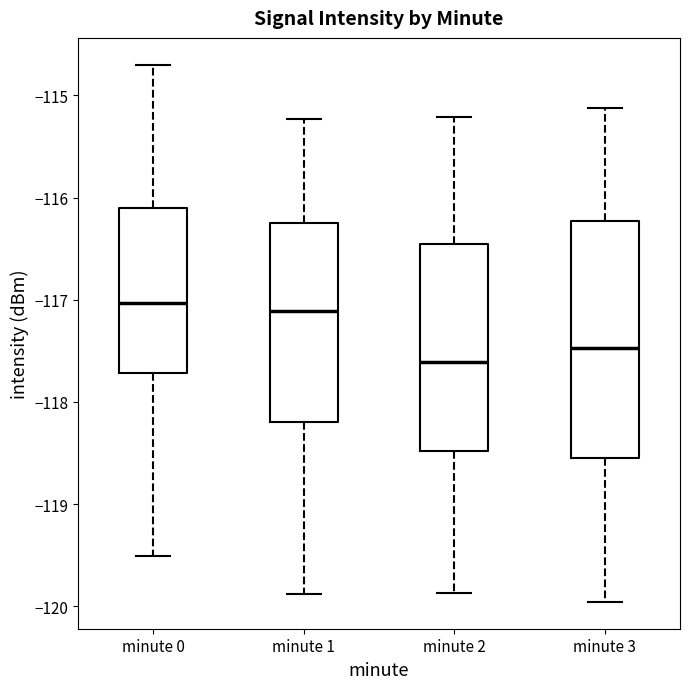

Where is the lower edge of the box for minute 2 on the y-axis? The values are not printed on the chart, so give them approximately, as read against the axis.

-118.5